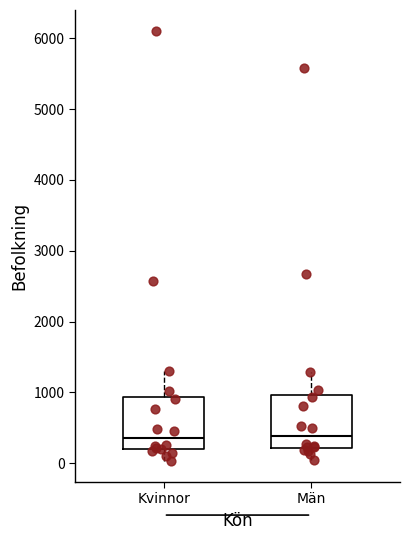

Reading left to right, transcribe this box plot: for each box, give where its median line is, the range the box spans, and where its two whiskers end, as read against the y-axis. The values are not printed on the chart, so give them approximately, as read against the axis.

Kvinnor: median 400, box 200 to 900, whiskers 0 to 1300
Män: median 400, box 200 to 1000, whiskers 0 to 1300